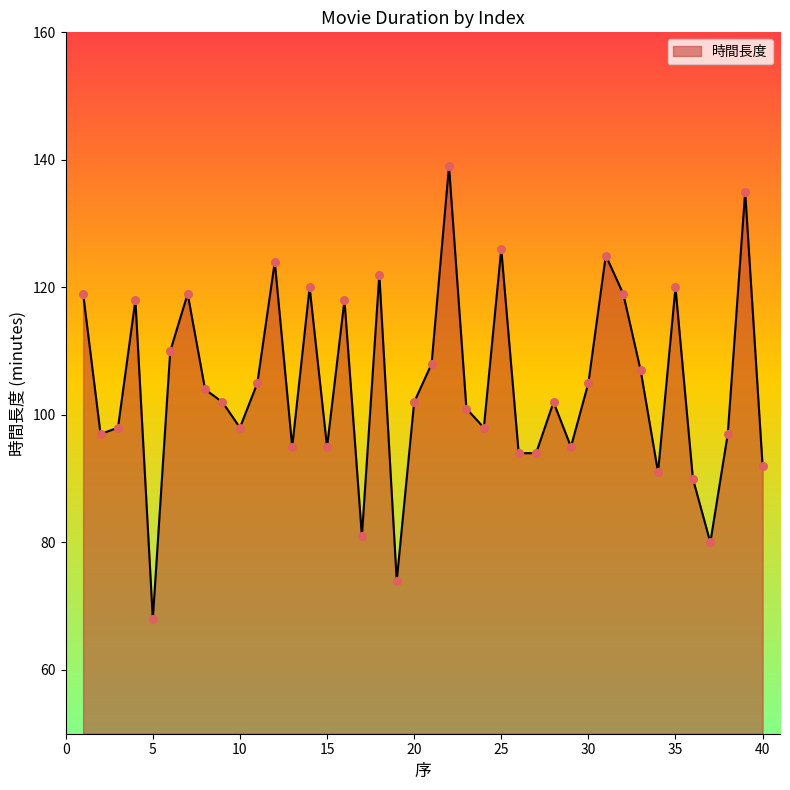

What is the maximum value shown in the chart?

139